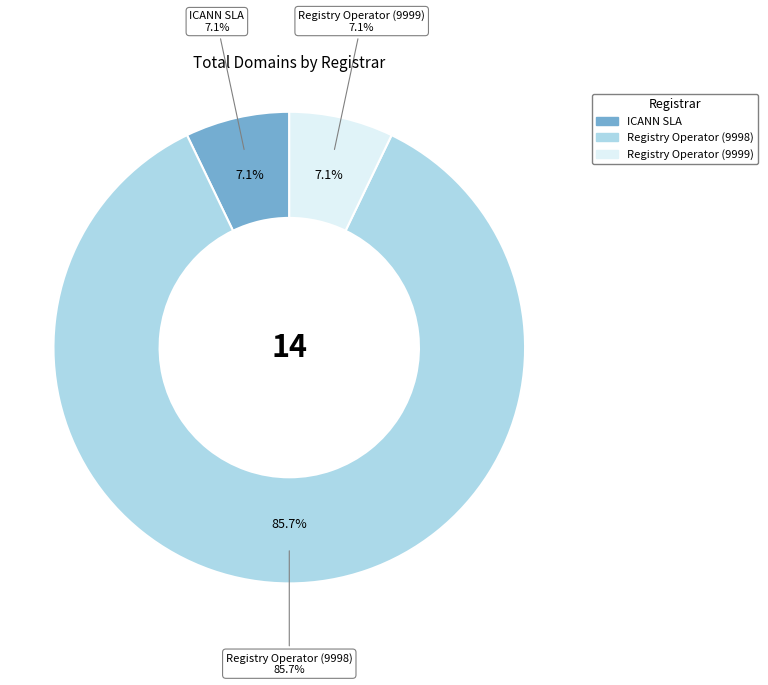

Is it true that Registry Operator (9998) is 71% of the pie?

False